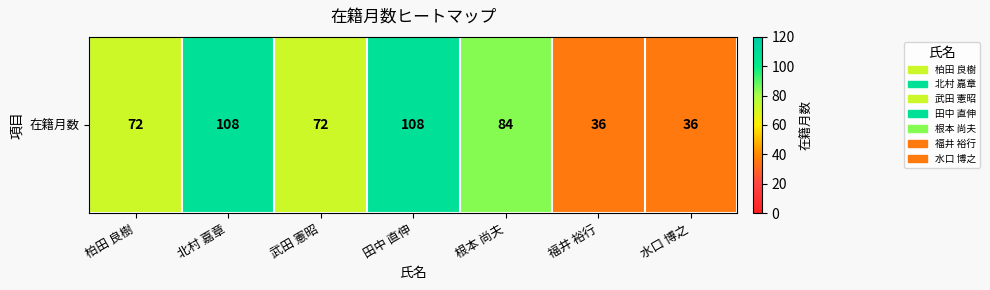

How many values are below 72?

2